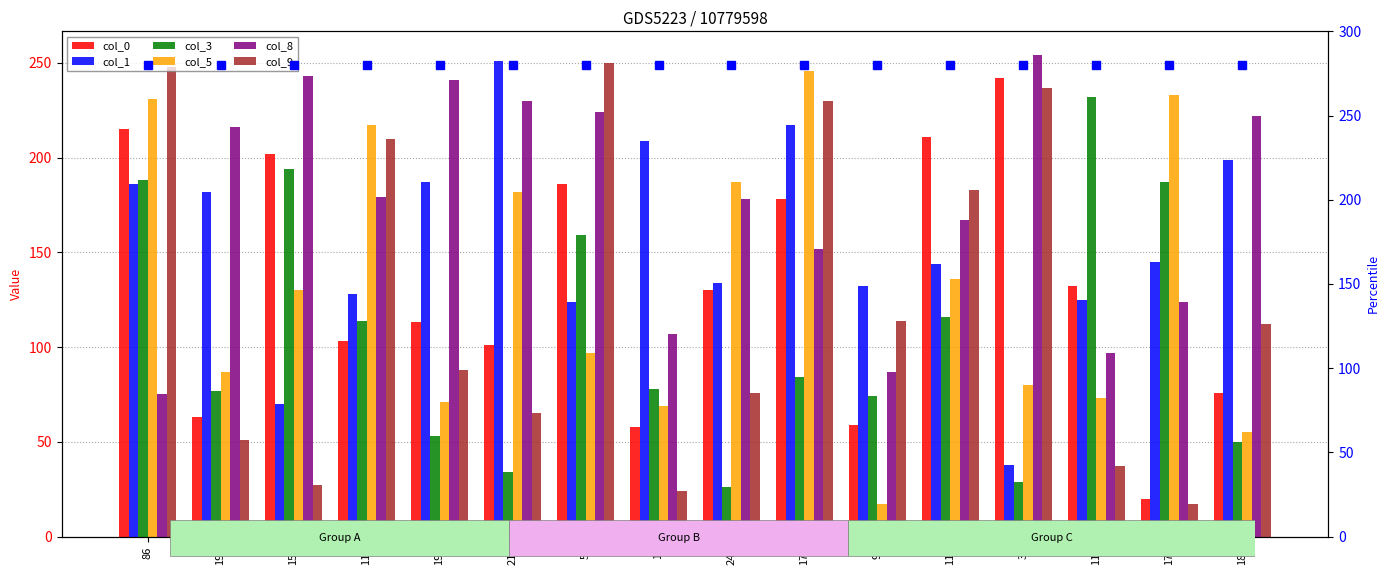

Rank the categories by col_9 value from lowest to highest.

176, 18, 152, 111, 194, 213, 242, 190, 185, 93, 117, 117, 171, 31, 86, 56